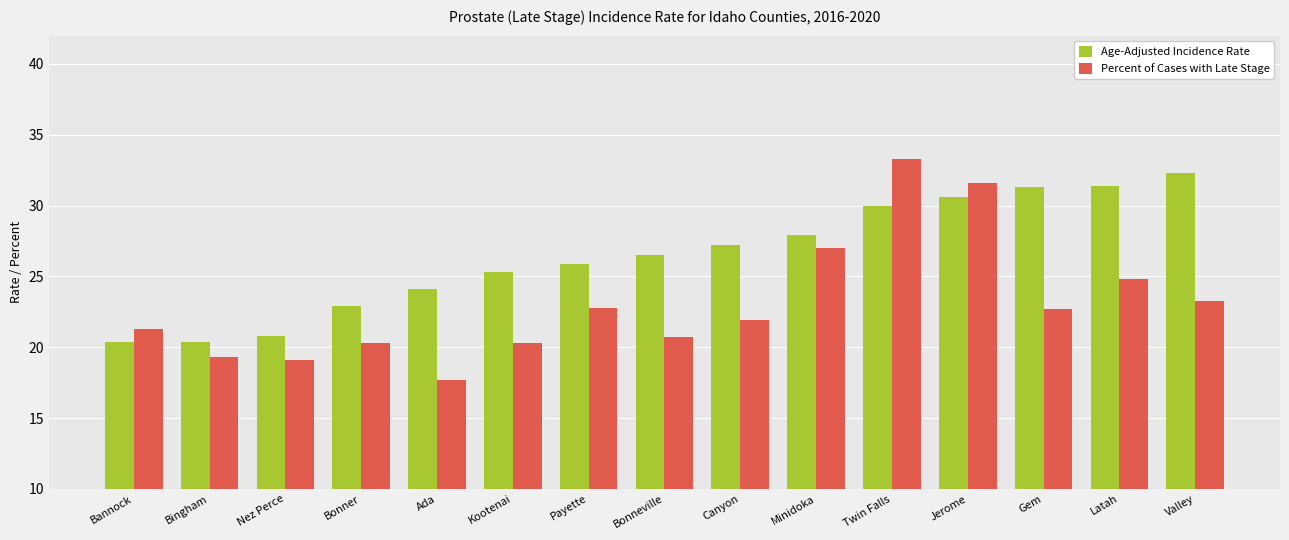

At how many categories does at least one series exceed 32?

2